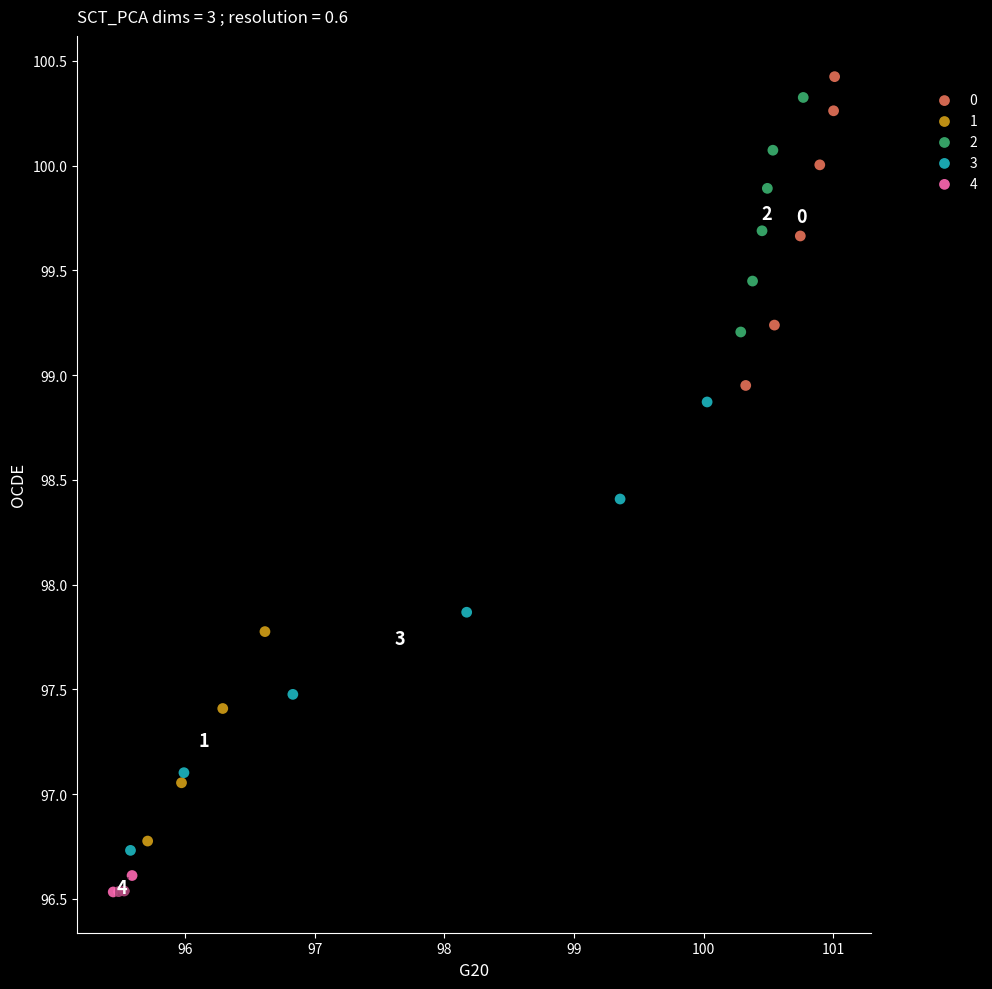

Which series reaches the minimum Y coordinate?

4